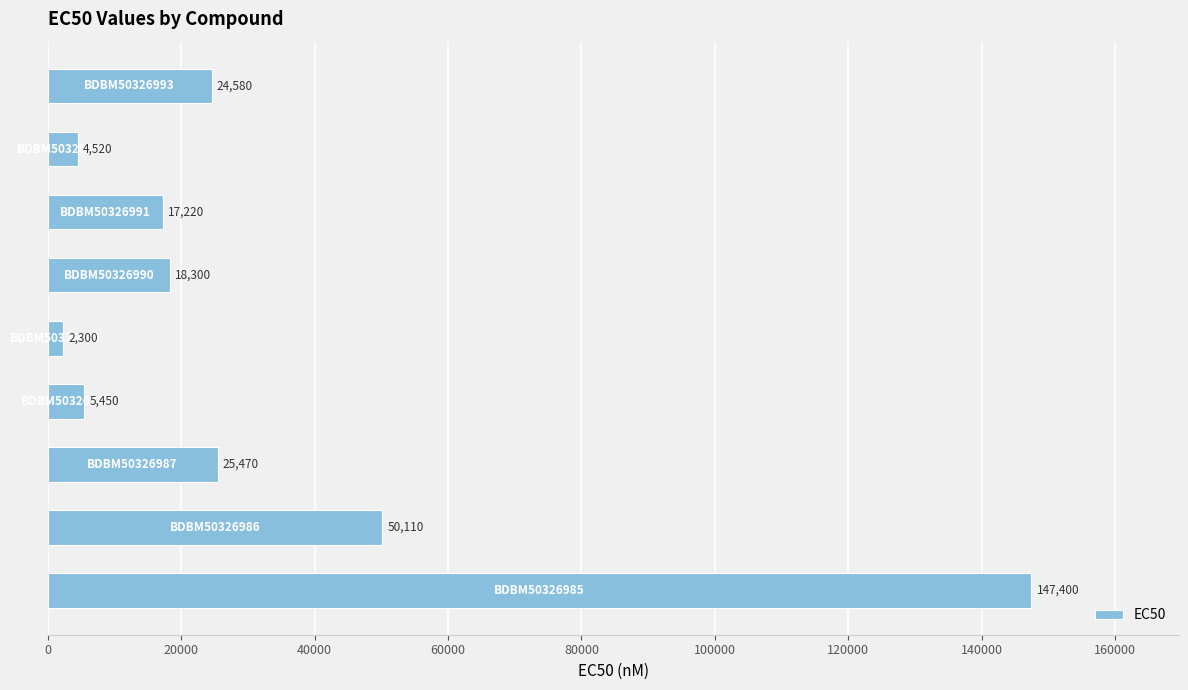

What is the difference between the maximum and minimum values?

145100